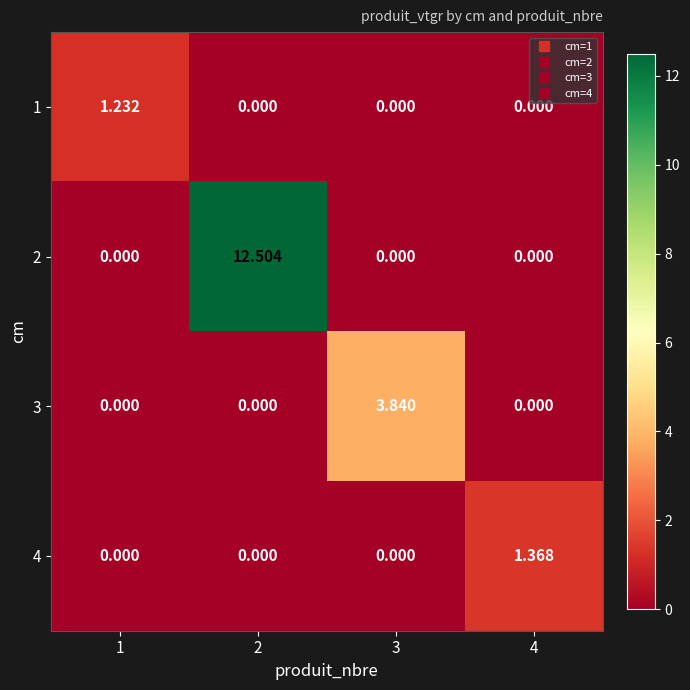

Between 1 and 2, which series saw the biggest shift?

2